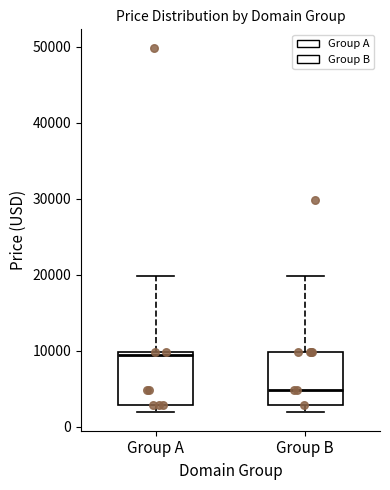

Which box has the highest median line?

Group A